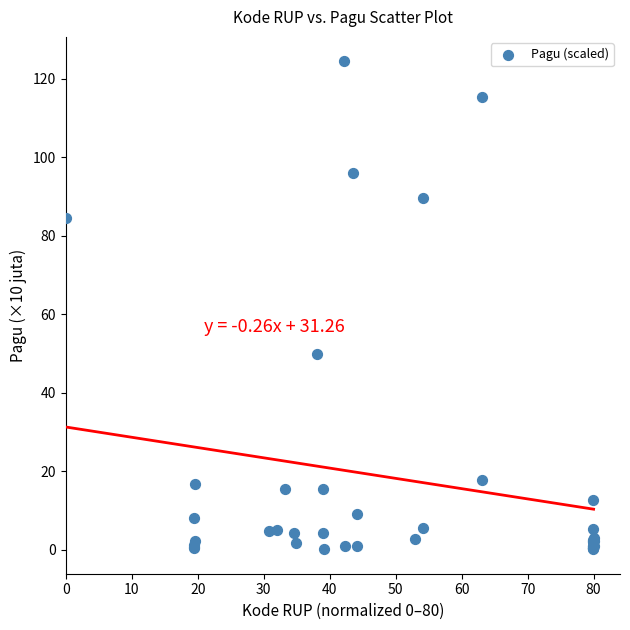

What Y value in the scatter plot is closest to 62?

50.0